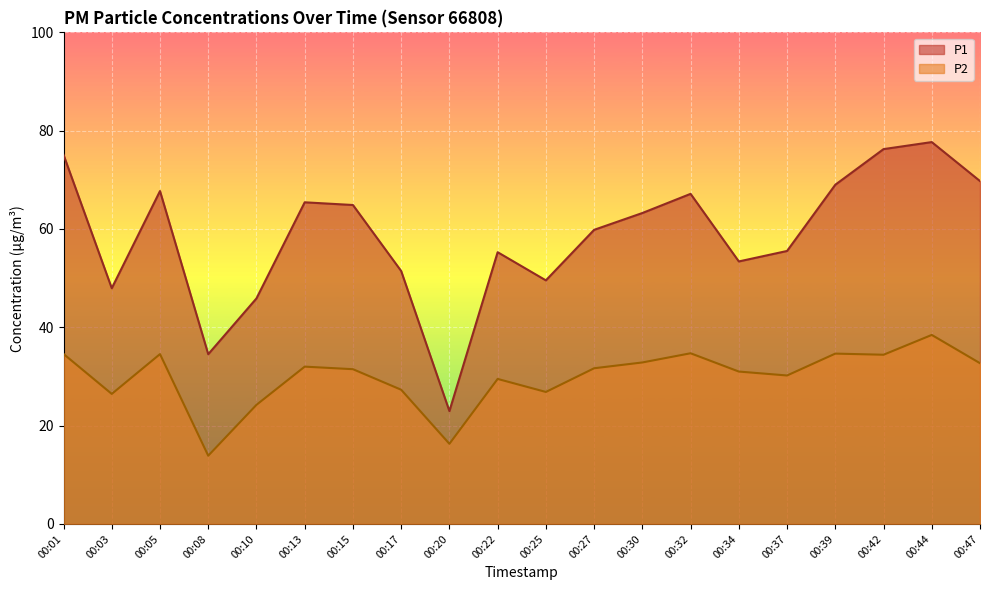

At which label is P1 closest to 50?

00:25